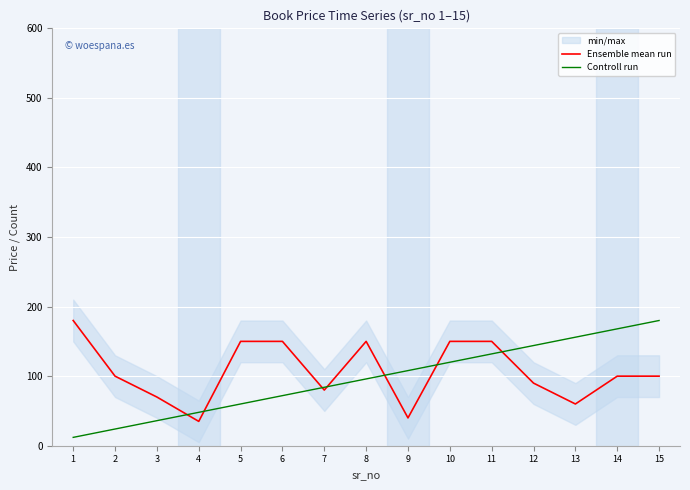

What is the difference between the second highest and second lowest values in the Ensemble mean run series?

110